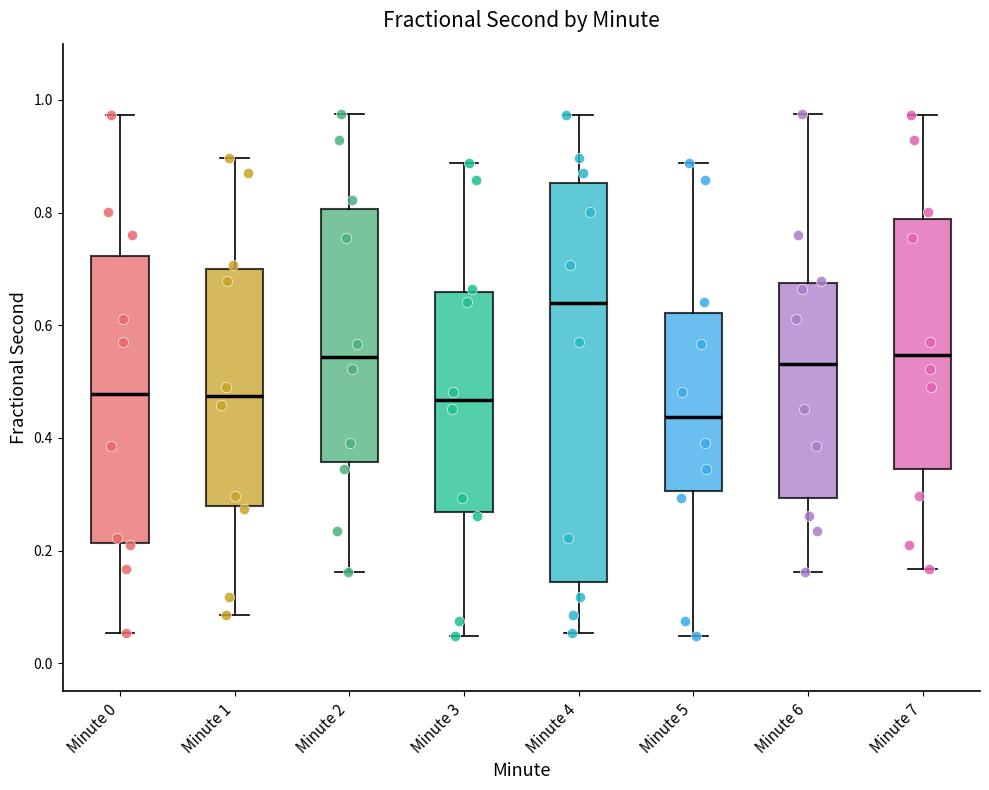

Which box's median line is the lowest?

Minute 5